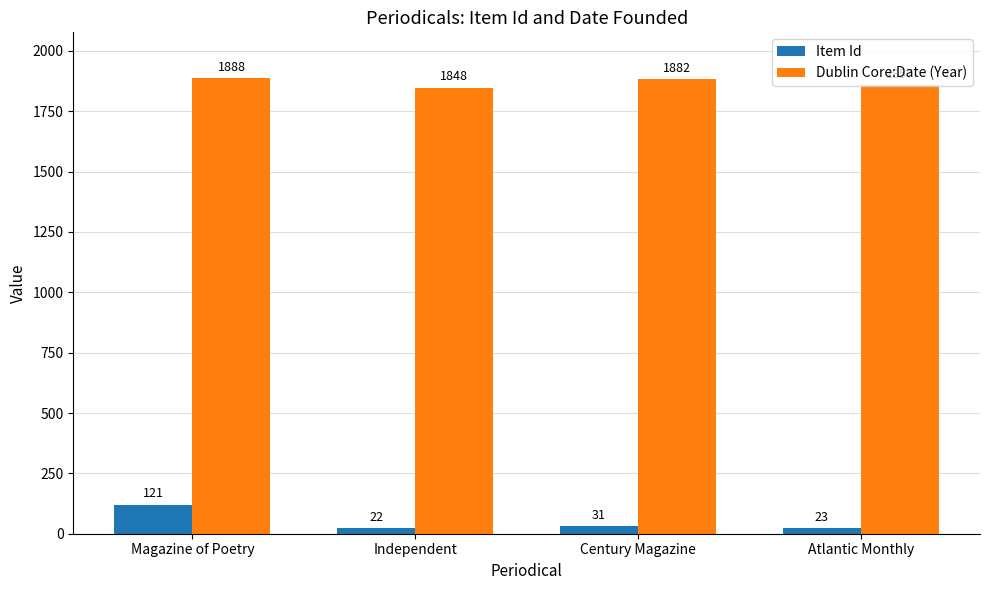

What is the value of the Item Id bar at the 4th from the left?

23